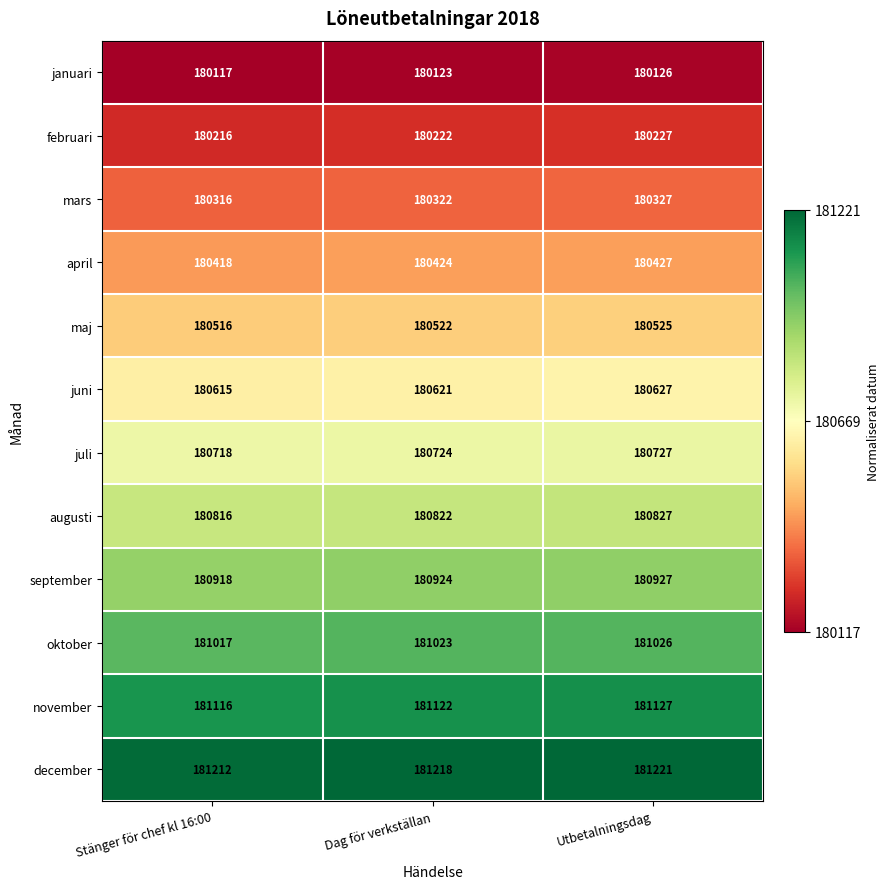

The januari series shows 180123 at Dag för verkställan. True or false?

True